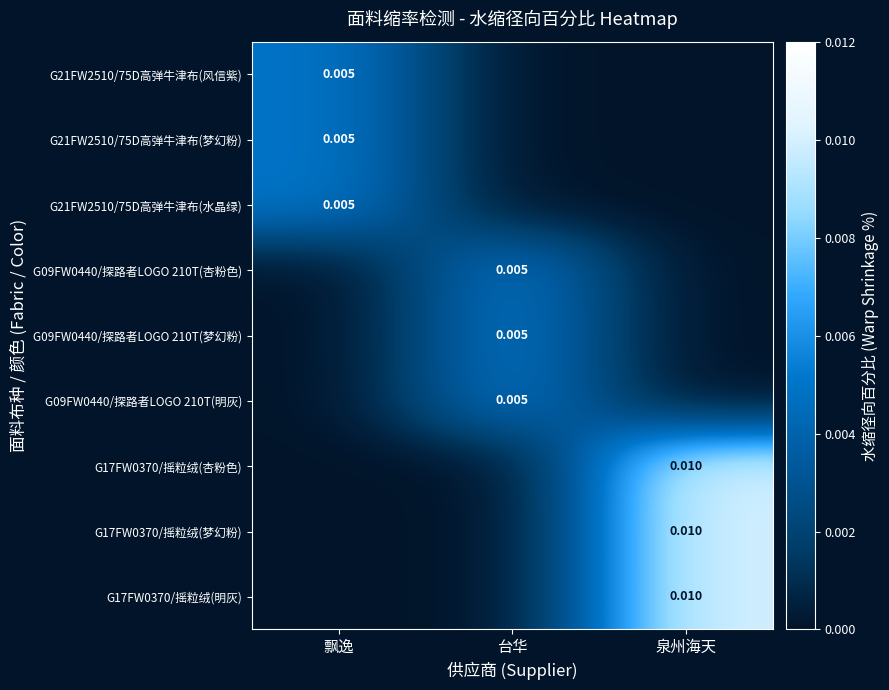

Where is G21FW2510/75D高弹牛津布(水晶绿) nearest to the value 0?

台华